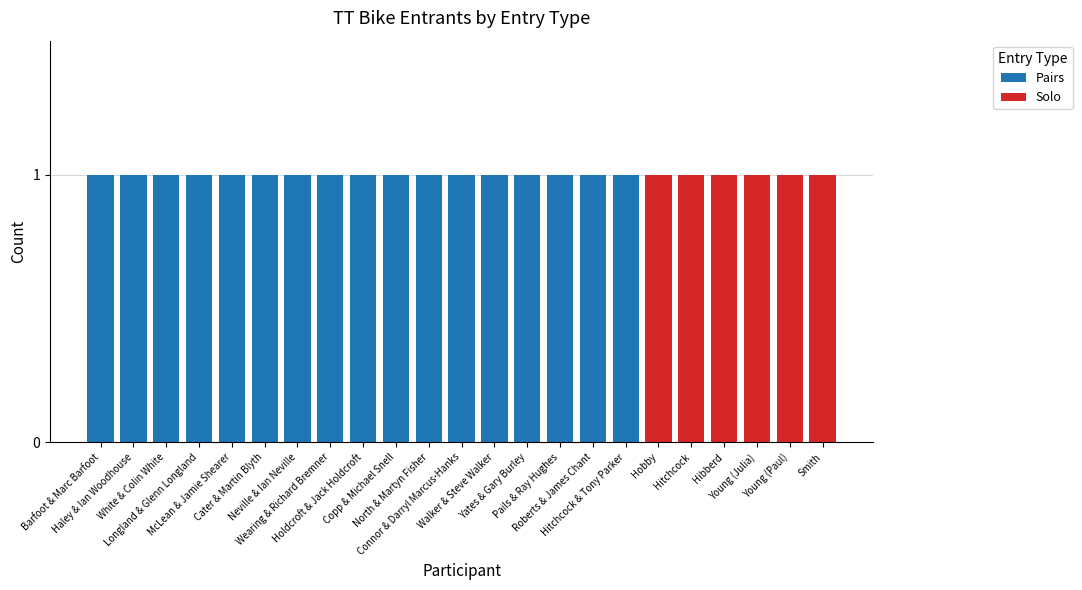

What is the sum of all Pairs values?

17